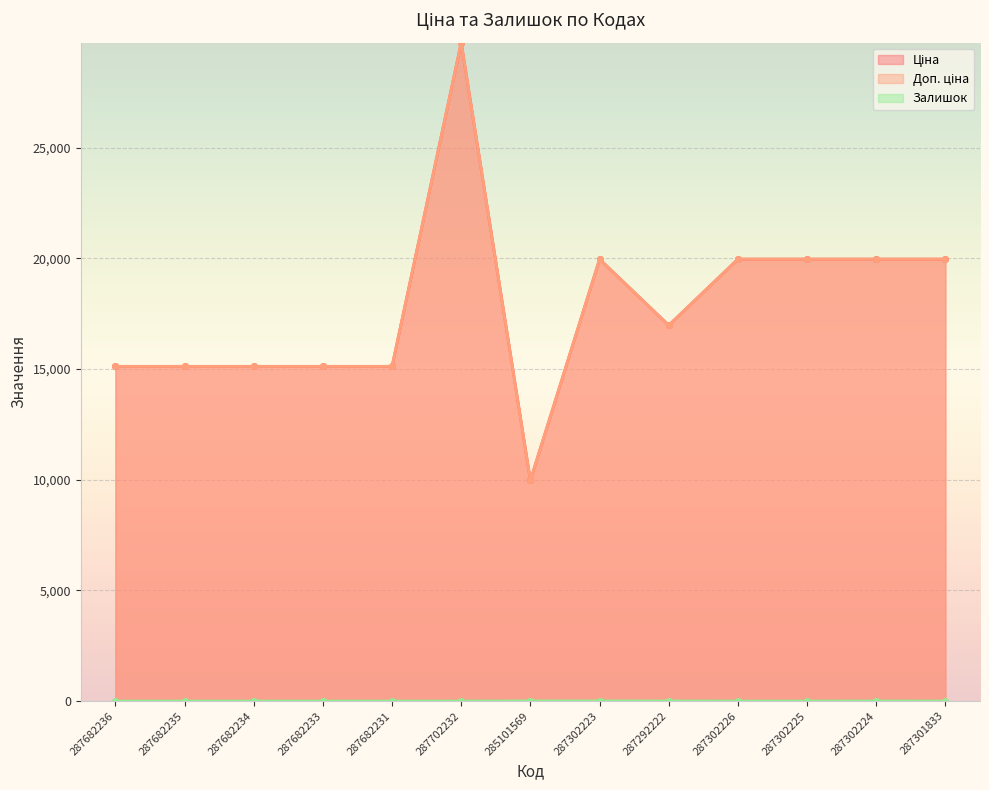

What is the total value across all series at 287301833?

39928.3